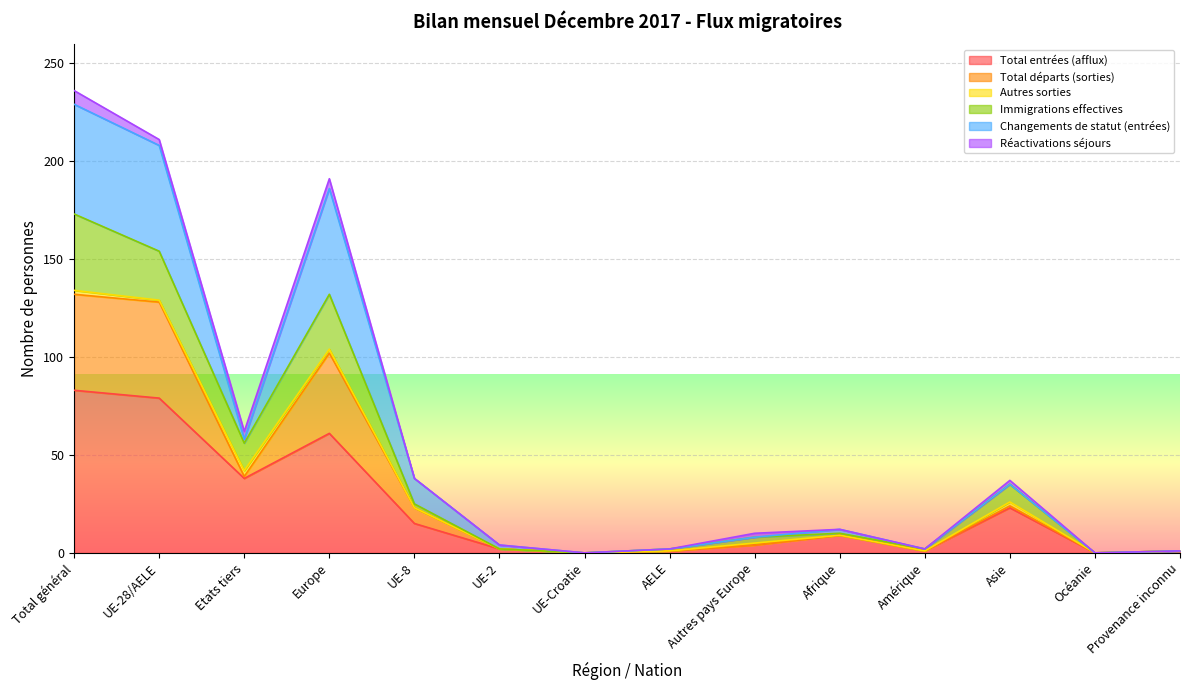

At which label does Immigrations effectives first exceed 10?

Total général